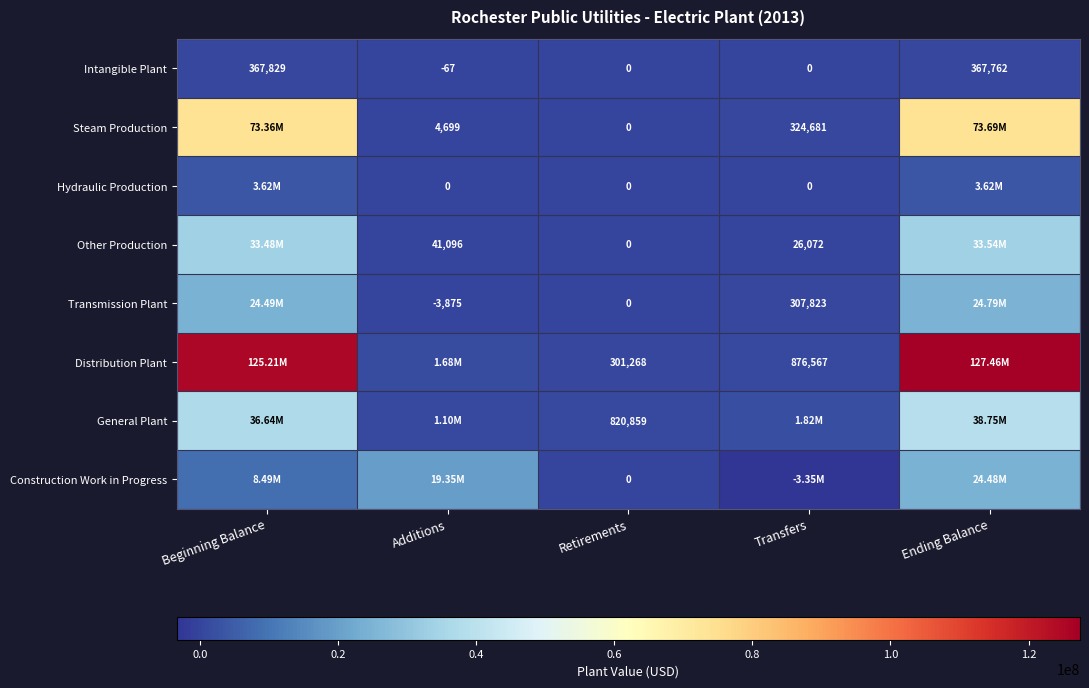

What is the total value across all series at Retirements?

1122127